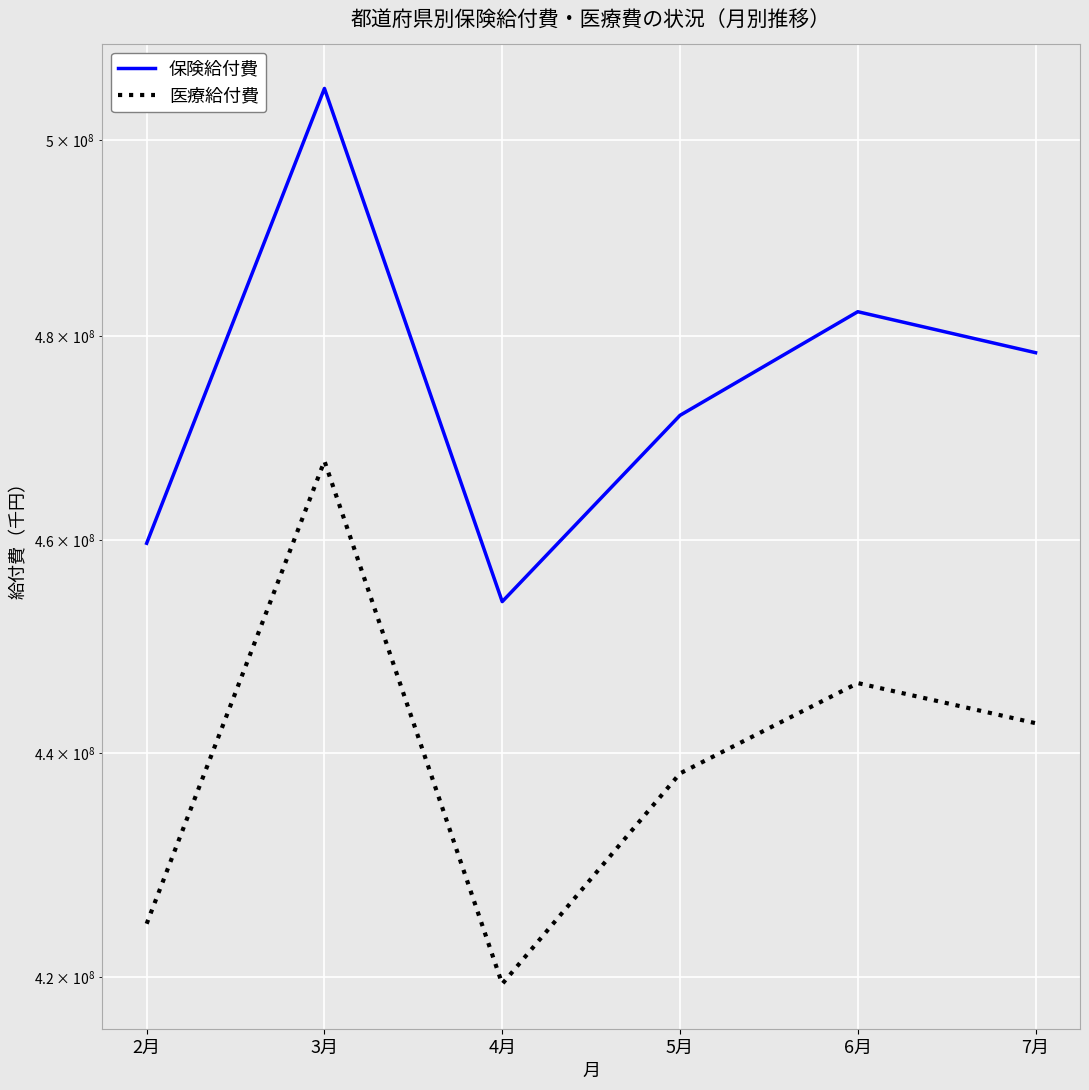

Which category has the lowest value in the 保険給付費 series?

4月